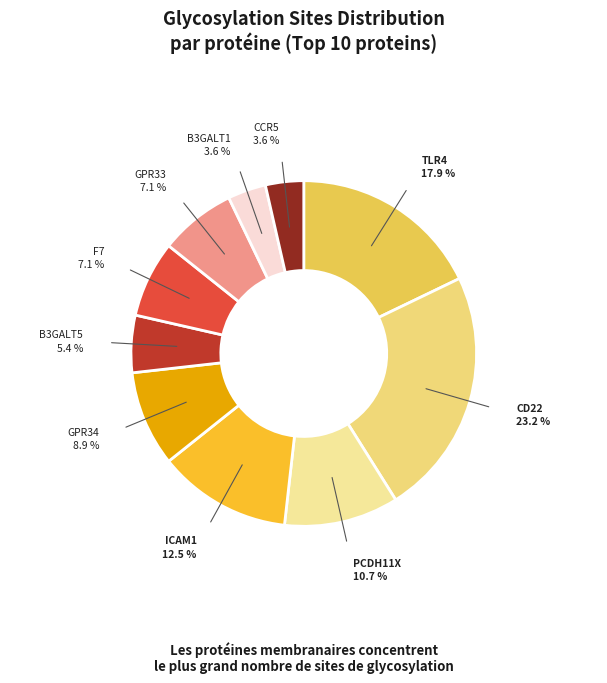

How many slices are in this pie chart?

10